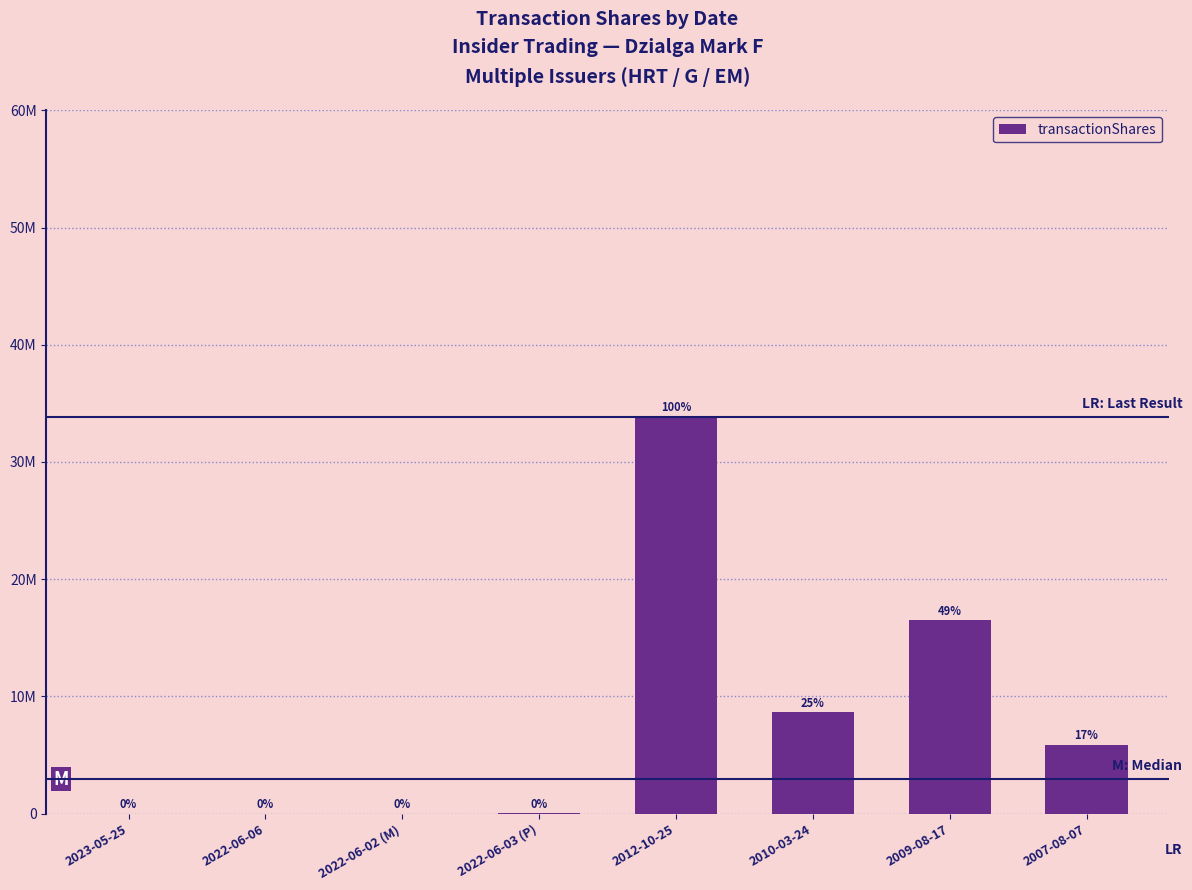

At which label does the data first exceed 5882353?

2012-10-25